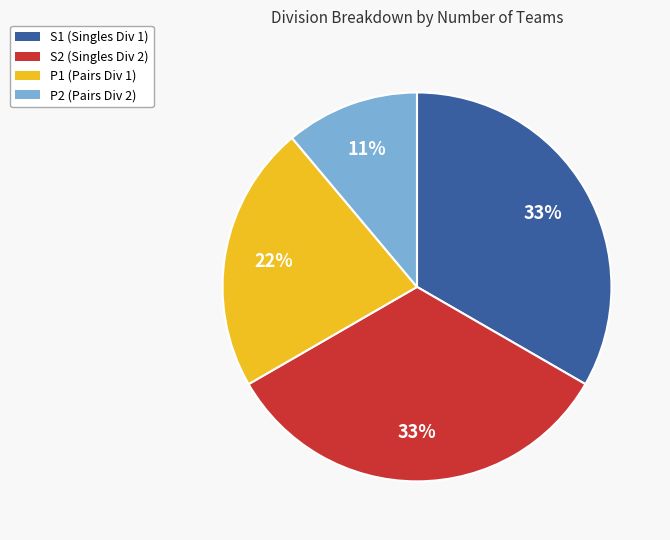

What percentage is the S2 slice, to the nearest percent?

33%